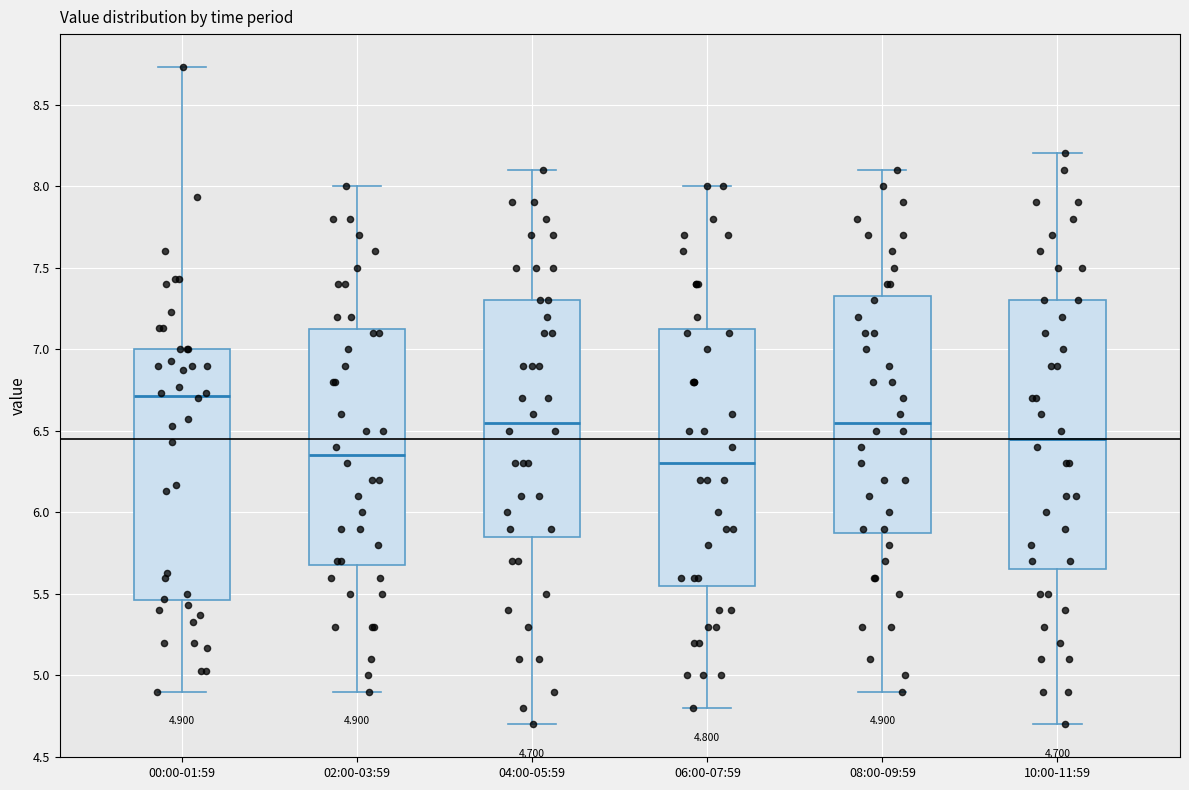

Comparing the boxes themselves (not the whiskers), which one is the tallest?

10:00-11:59